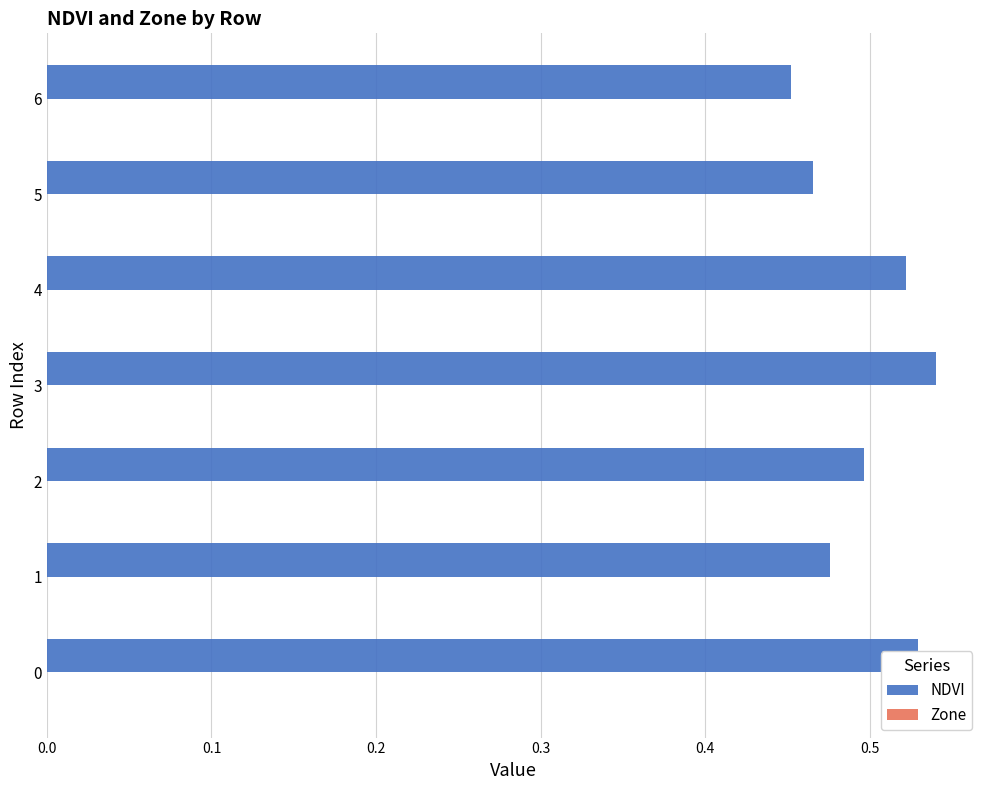

Between 2 and 4, which is larger?

4